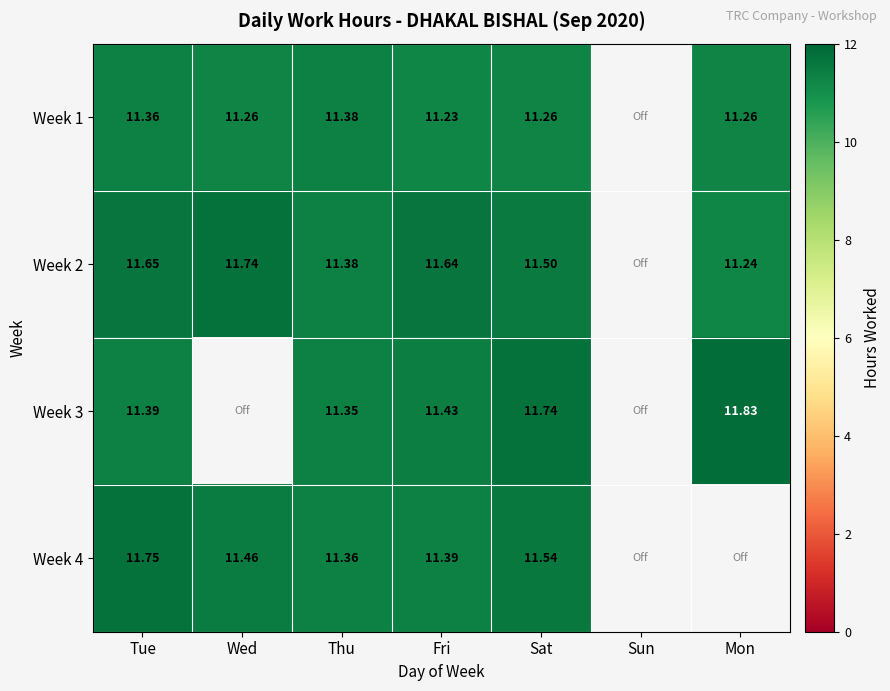

Is the value of Week 4 at Sat greater than the value of Week 3 at Sat?

No